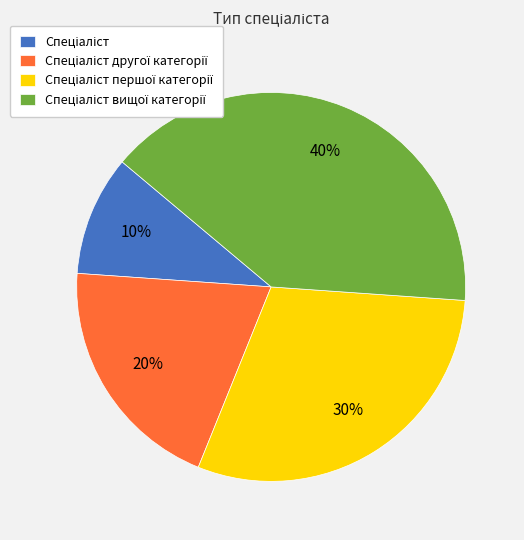

Is there any slice that represents more than half of the pie?

No